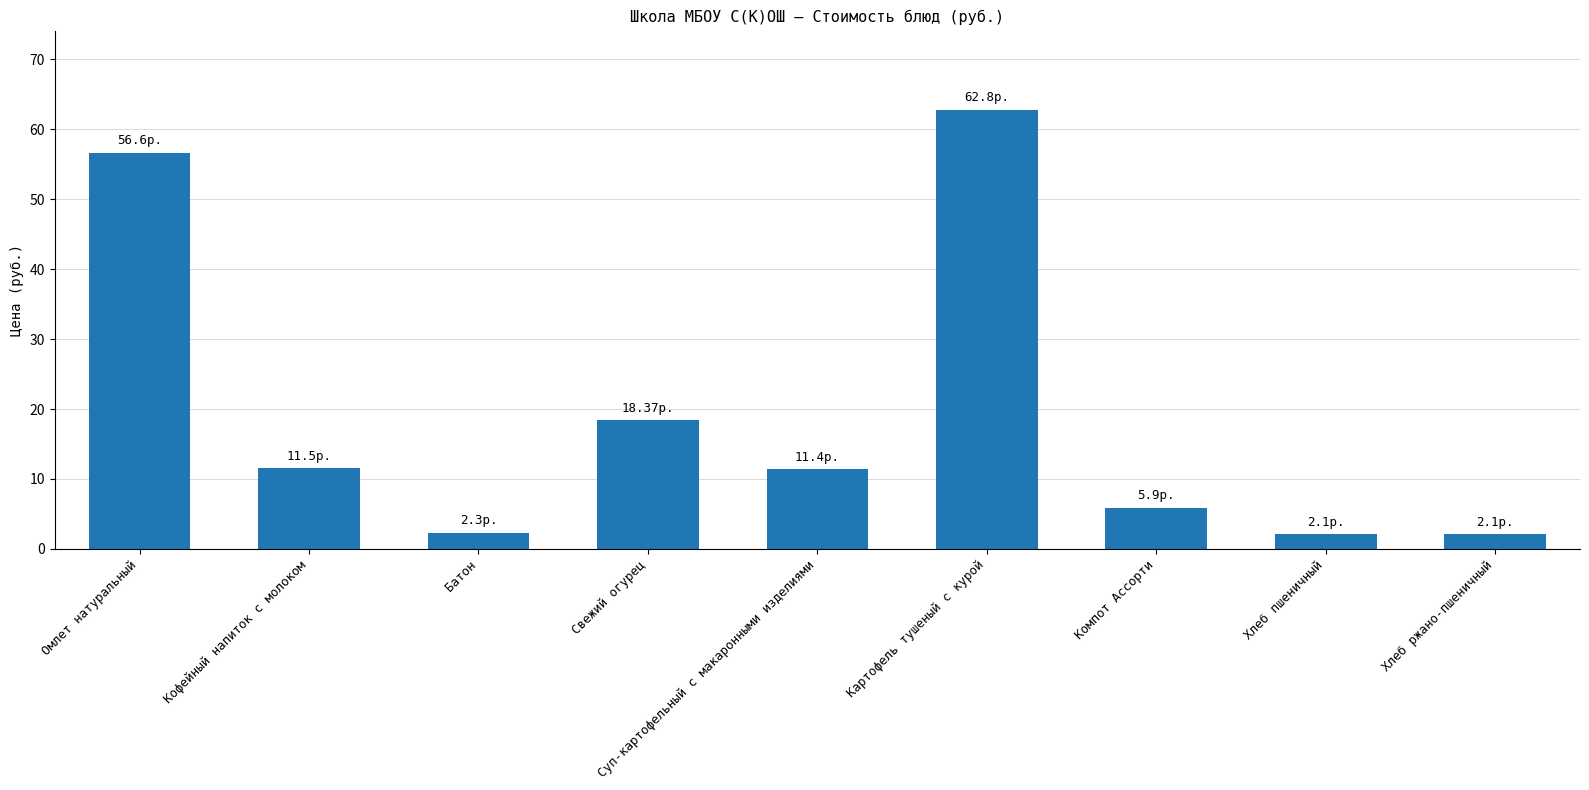

What is the change in value from Кофейный напиток с молоком to Компот Ассорти?

-5.6